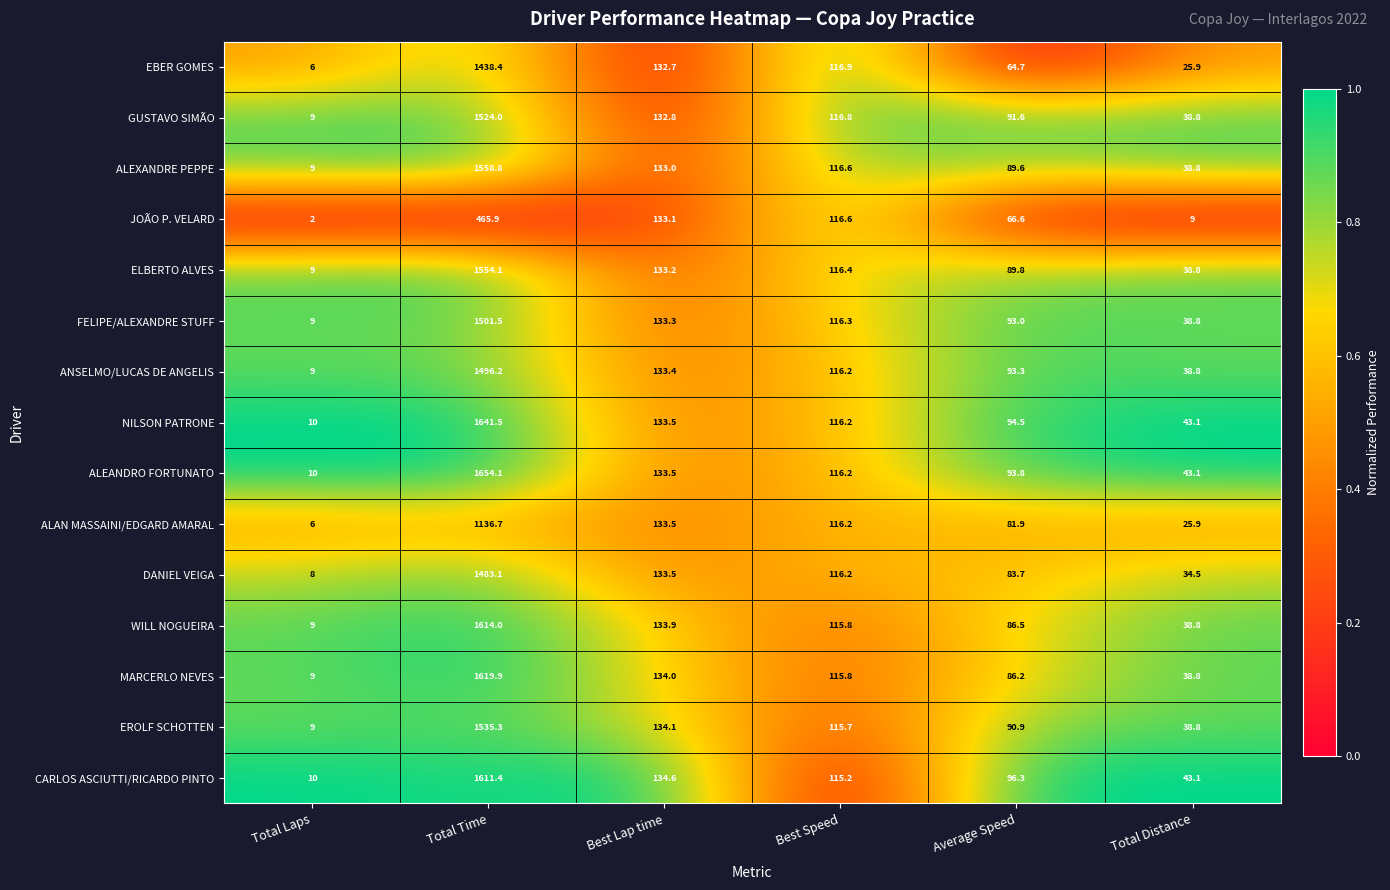

What is the smallest value displayed?

2.0